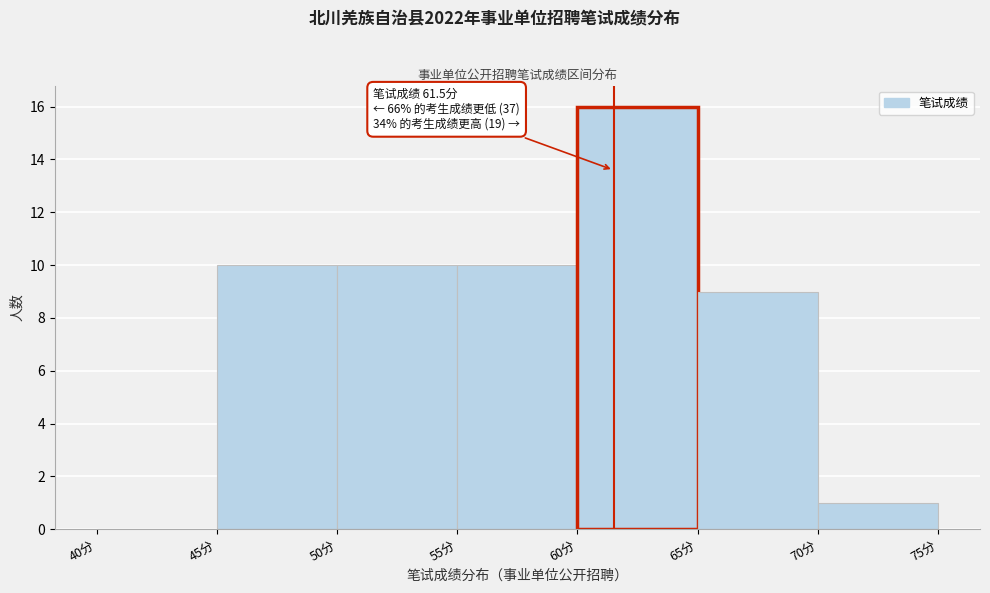

Which range on the x-axis has the tallest bar?

60 to 65